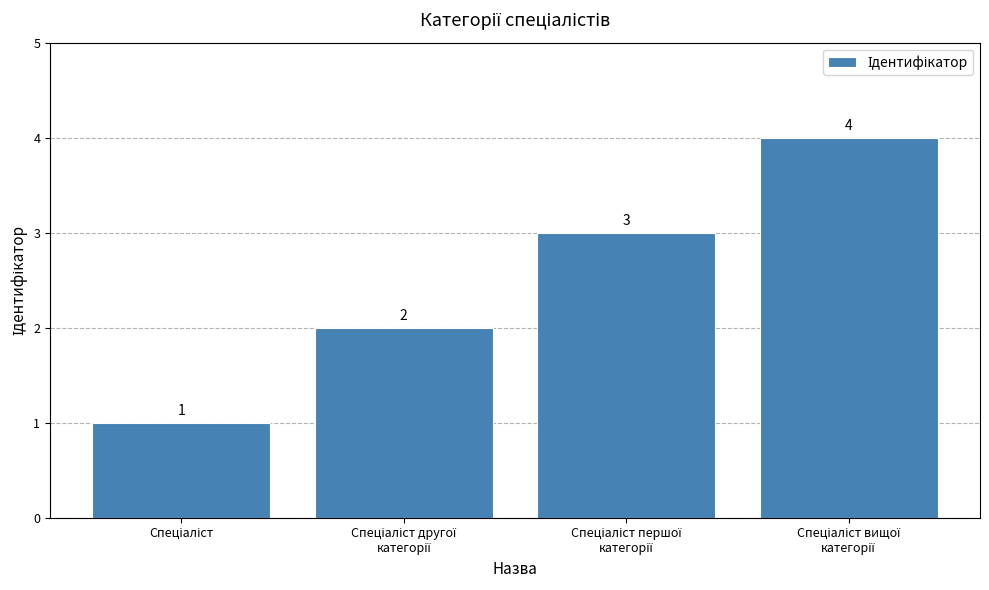

Are the bars horizontal?

No